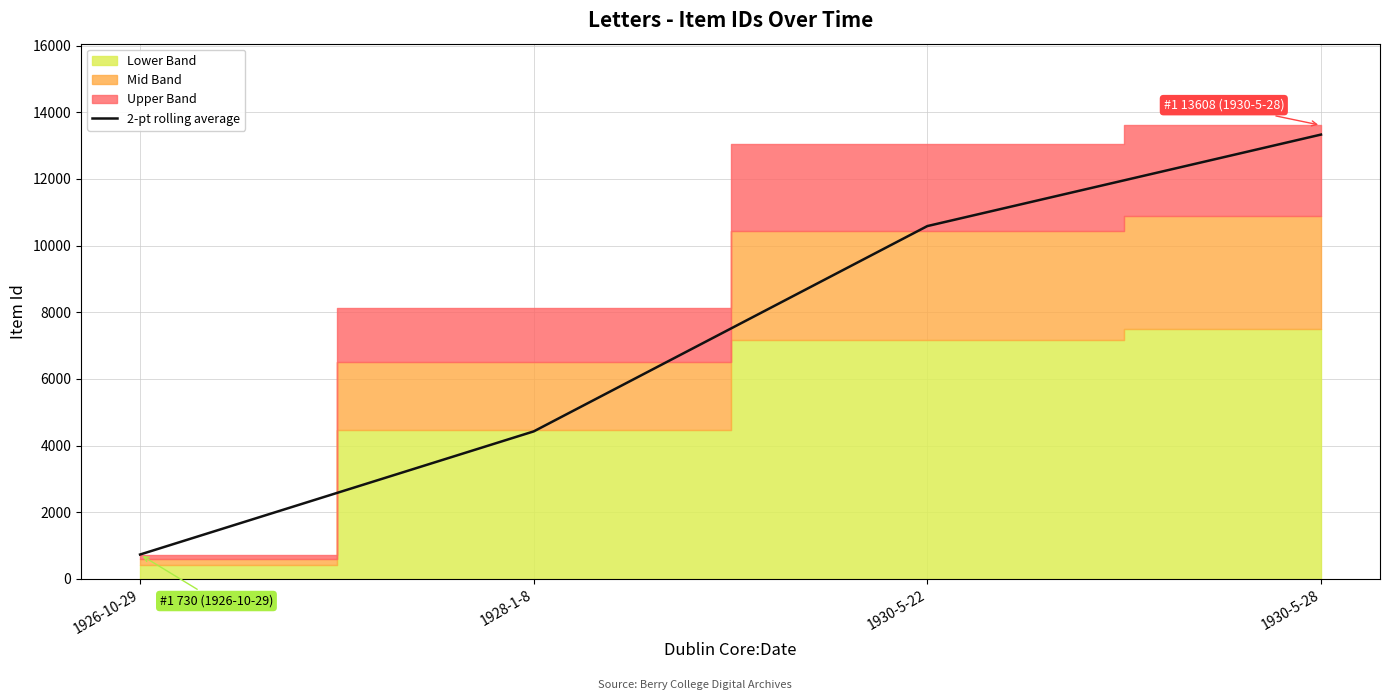

Where does the data first go above 10584?

1930-5-22